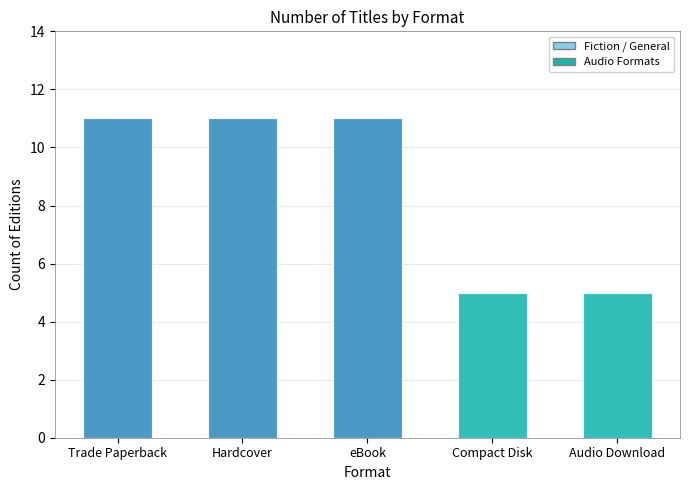

What position from the left is Compact Disk?

4